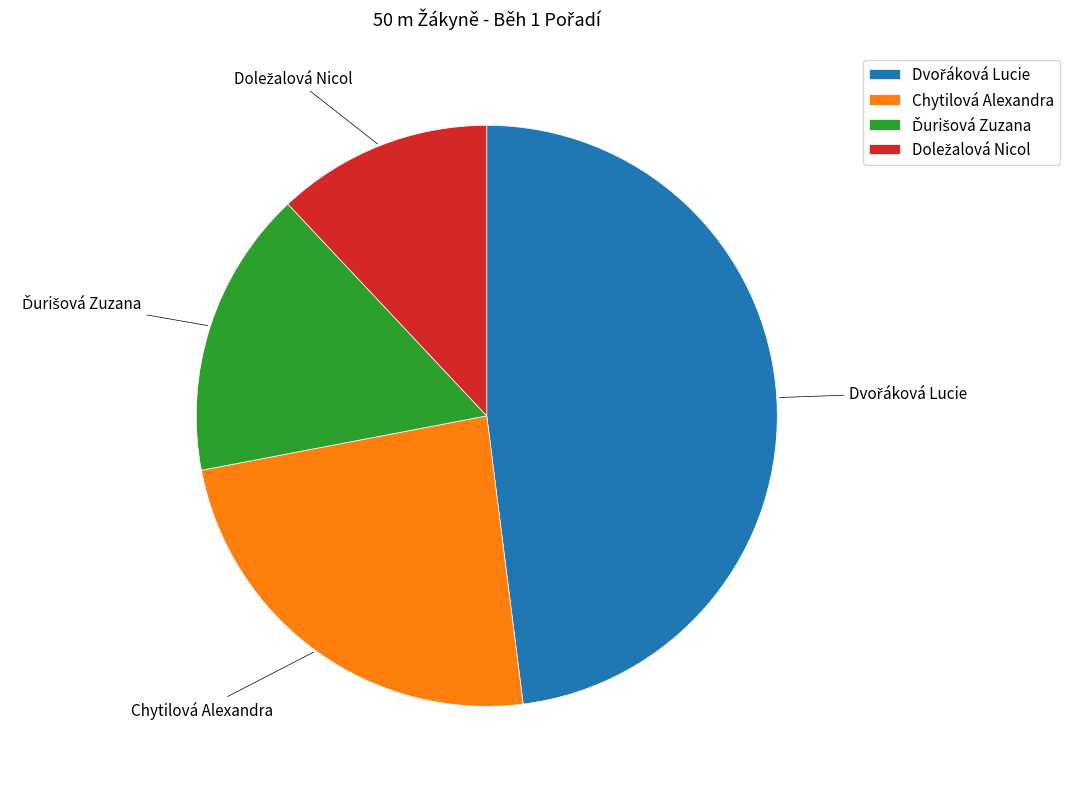

The Chytilová Alexandra slice represents 19% of the pie. True or false?

False